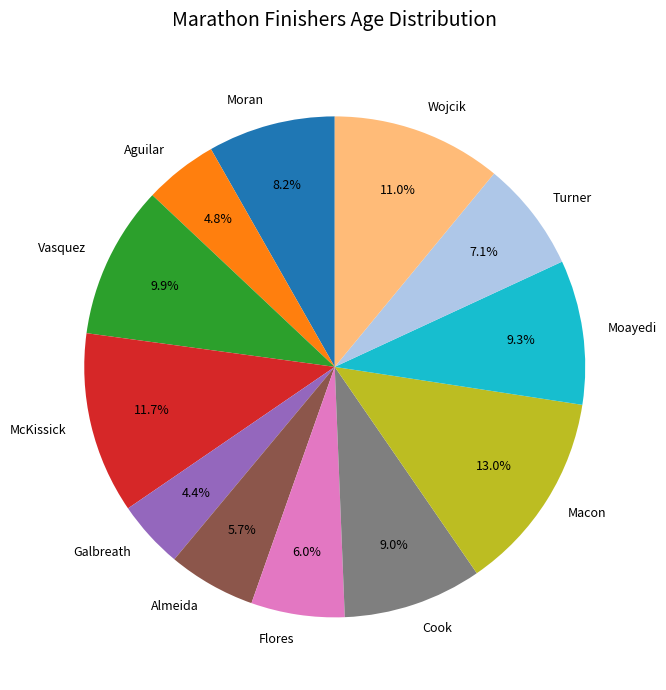

Does any single category account for the majority?

No